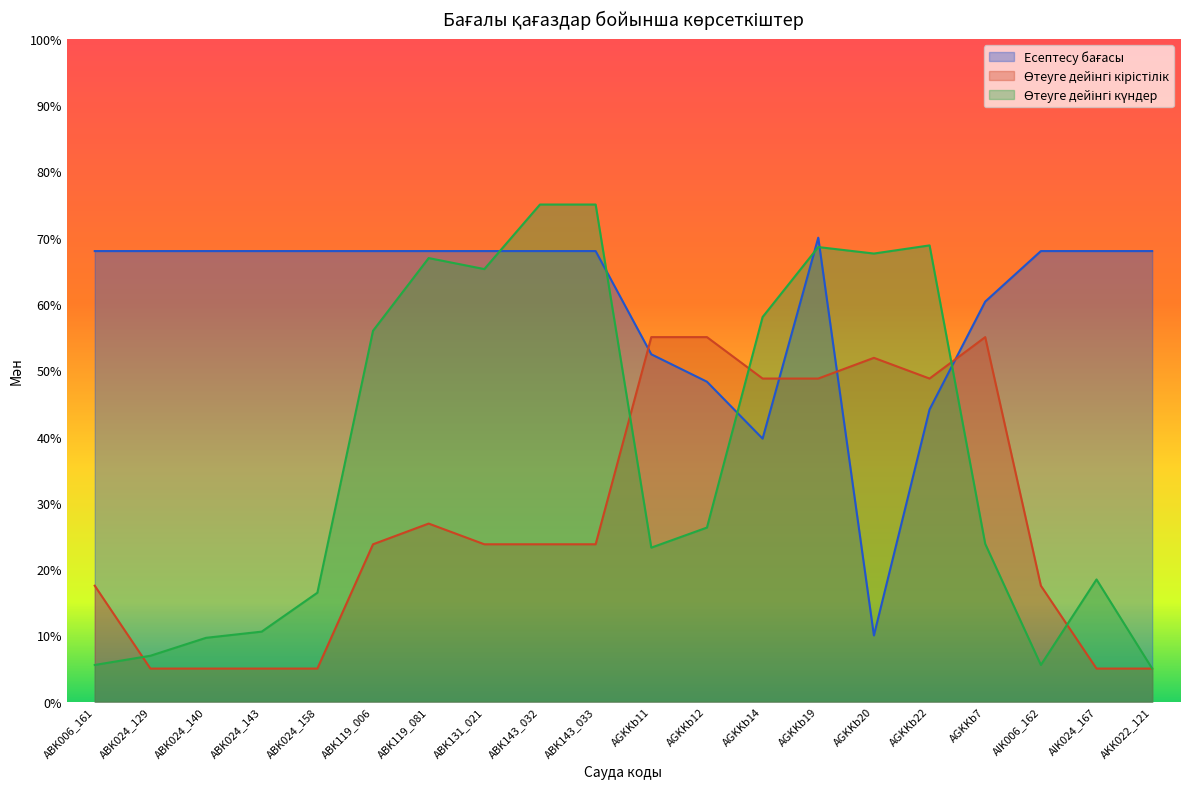

What is the minimum value shown in the chart?

5.0